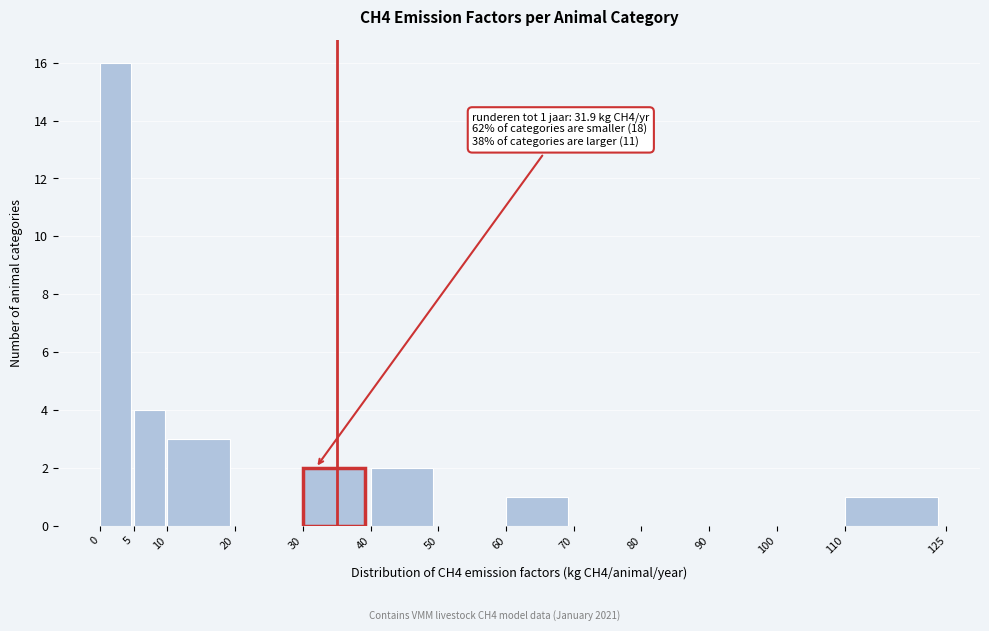

Which range on the x-axis has the tallest bar?

0 to 5